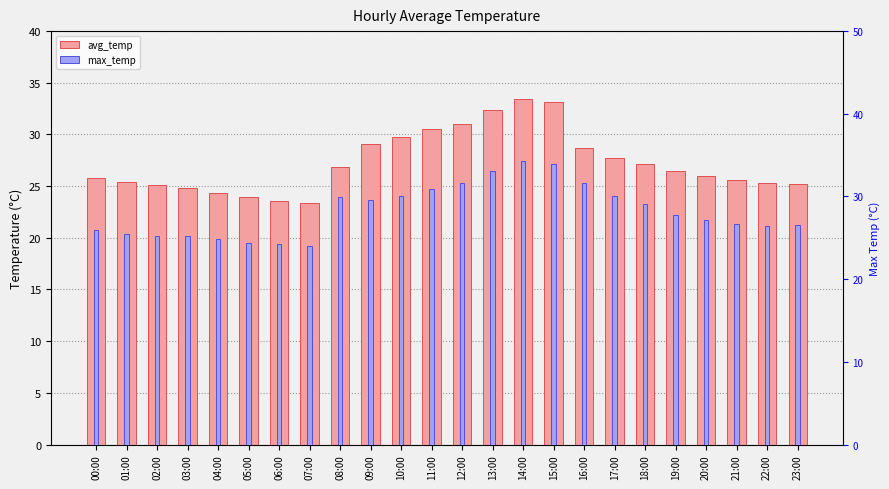

How many values in the avg_temp series are below 26?

11